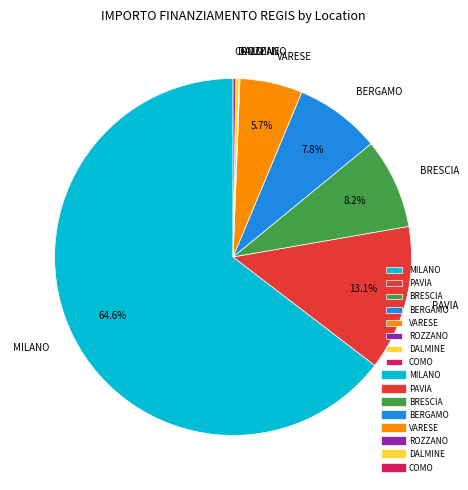

Does any single category account for the majority?

Yes